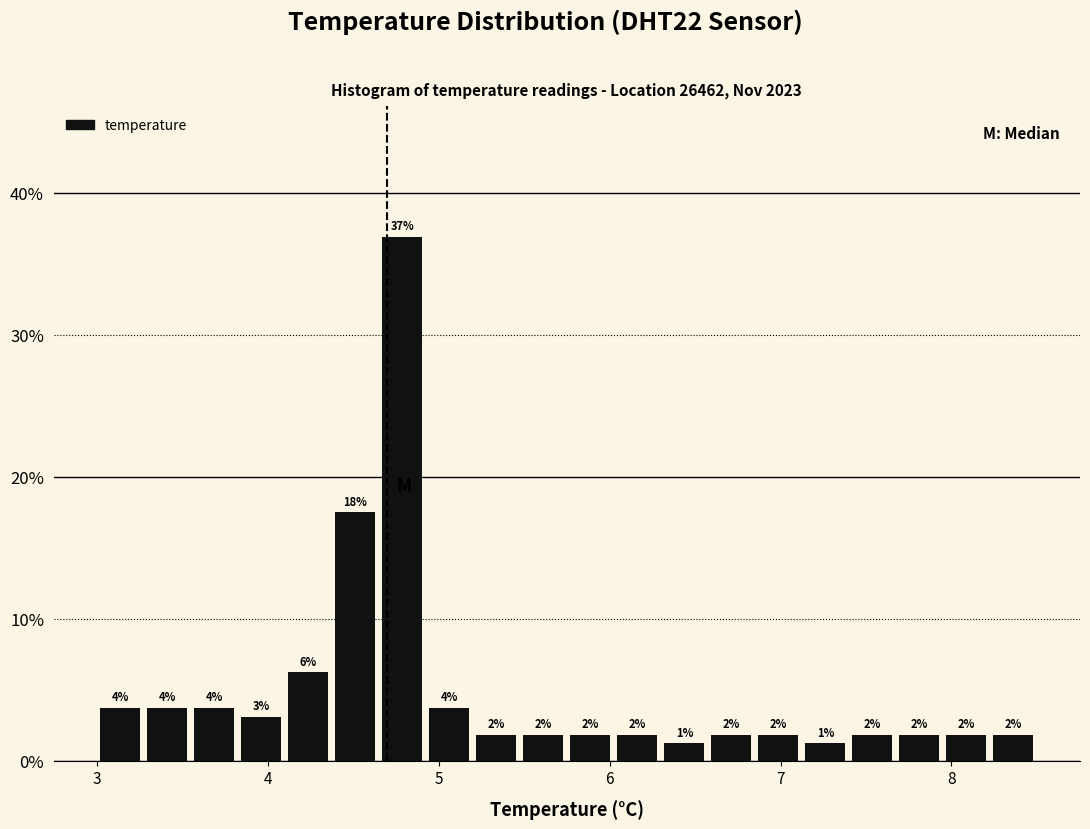

Around what value on the x-axis is the tallest bar? Give the approximate position of its centre, as read against the axis.

4.8